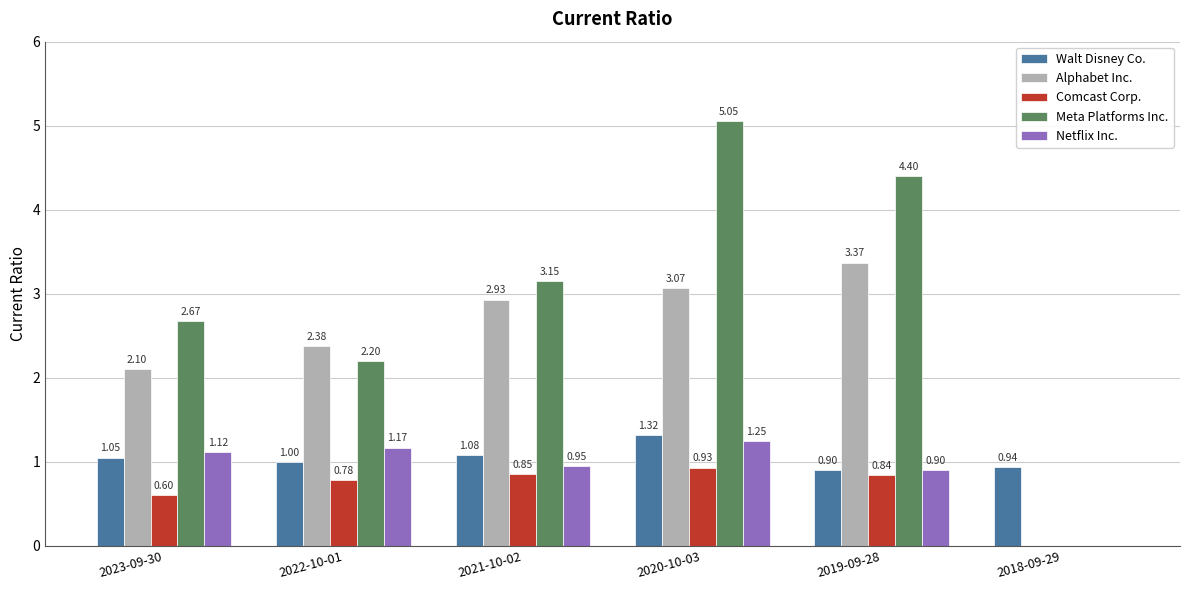

How many positive values does the Comcast Corp. series have?

5